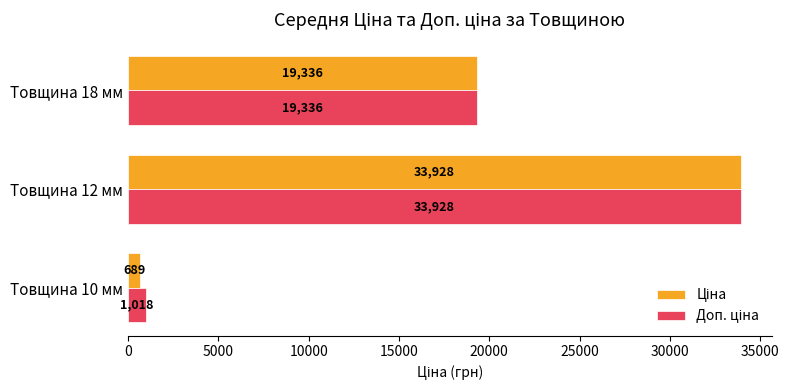

Which category has the lowest value across all series?

Товщина 10 мм